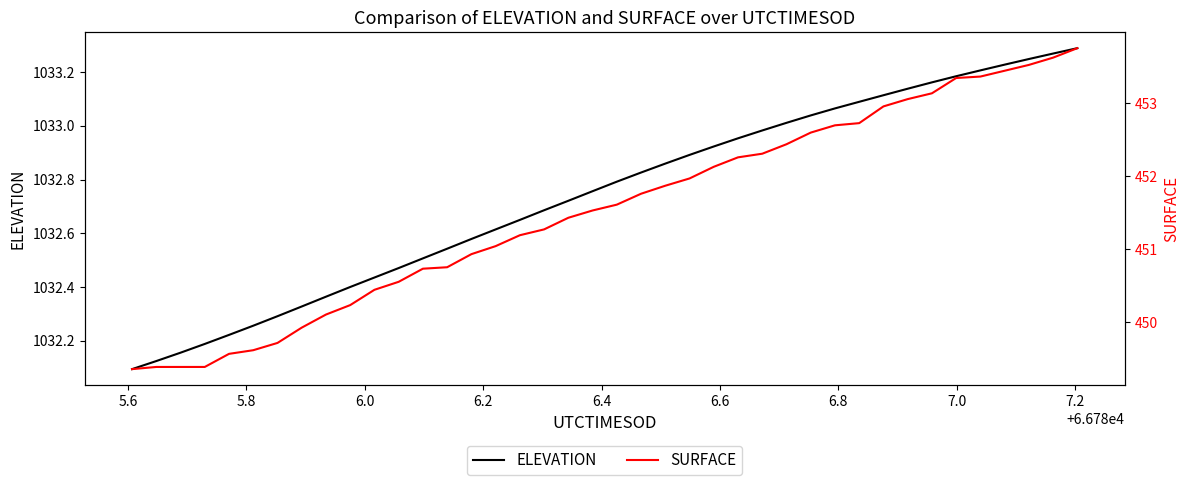

Count the number of data series in this chart.

2